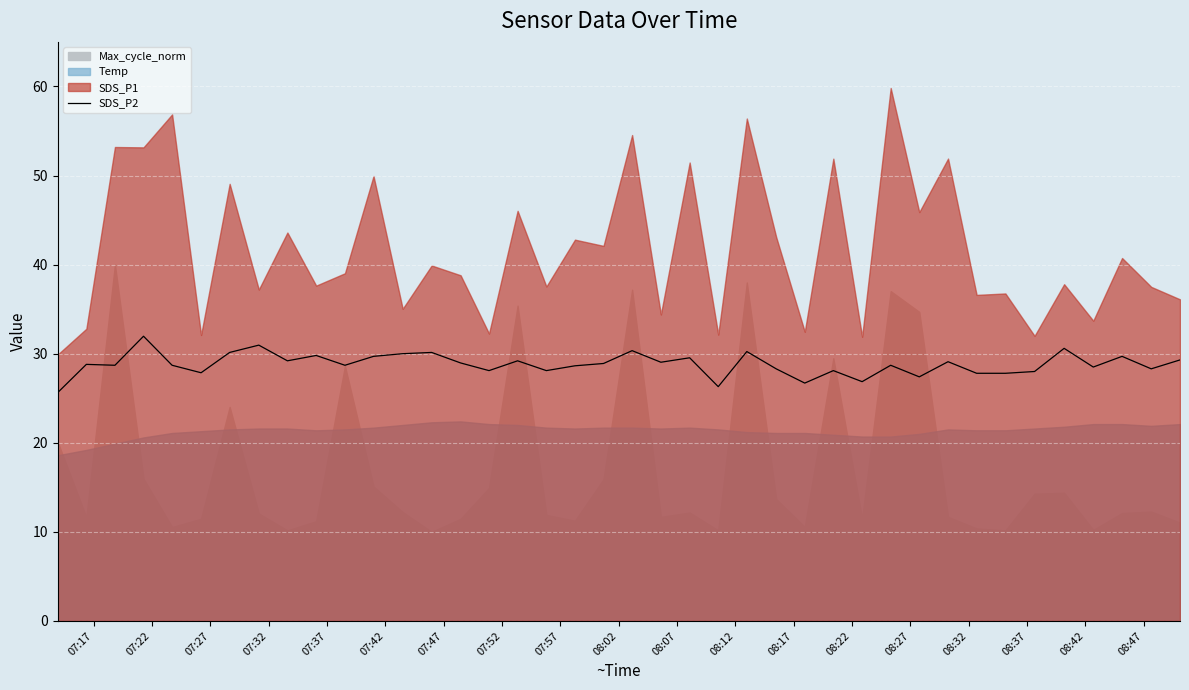

What is the difference between the maximum and minimum values?

6.3